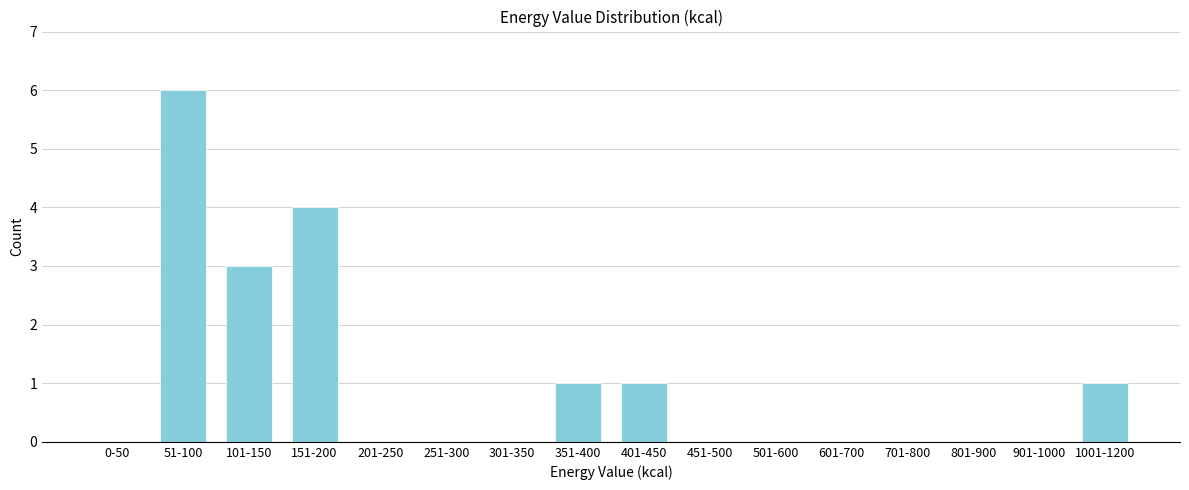

Reading left to right, transcribe all the data shown in this chart.

0-50=0	51-100=6	101-150=3	151-200=4	201-250=0	251-300=0	301-350=0	351-400=1	401-450=1	451-500=0	501-600=0	601-700=0	701-800=0	801-900=0	901-1000=0	1001-1200=1